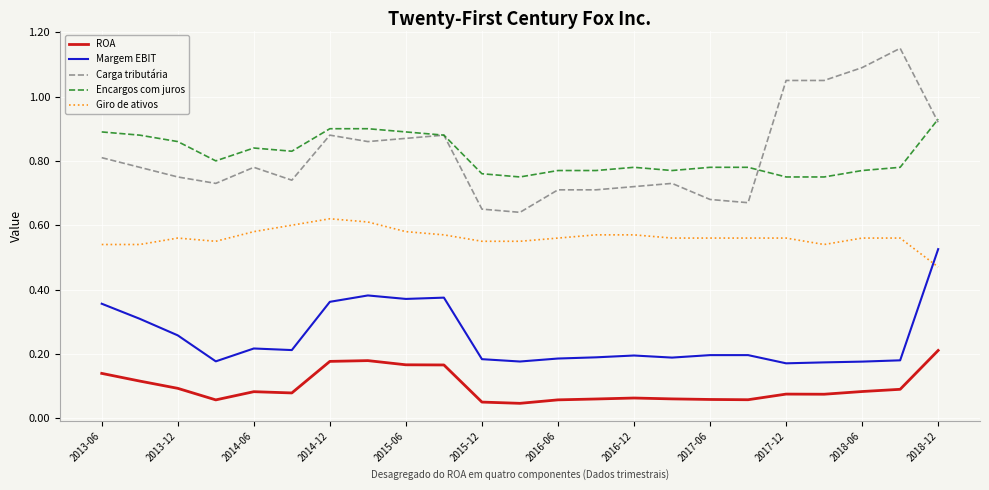

Which series has the largest range (max minus min)?

Carga tributária